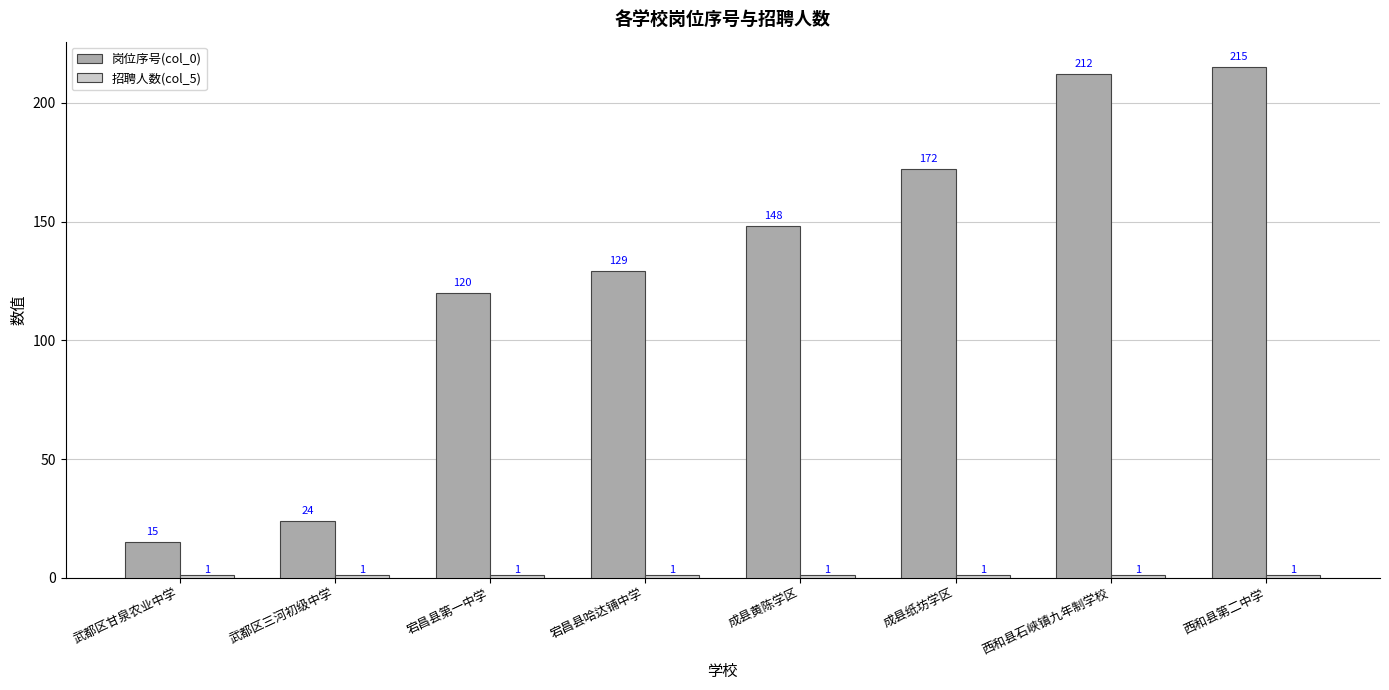

How many data points in 岗位序号(col_0) are less than 148?

4